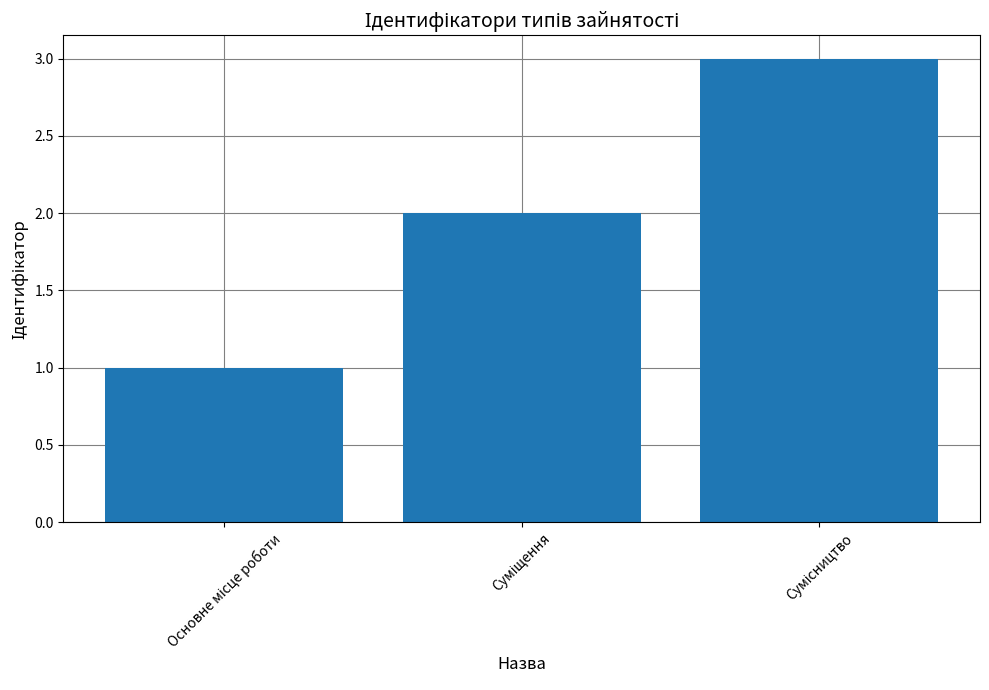

What is the sum of all values?

6